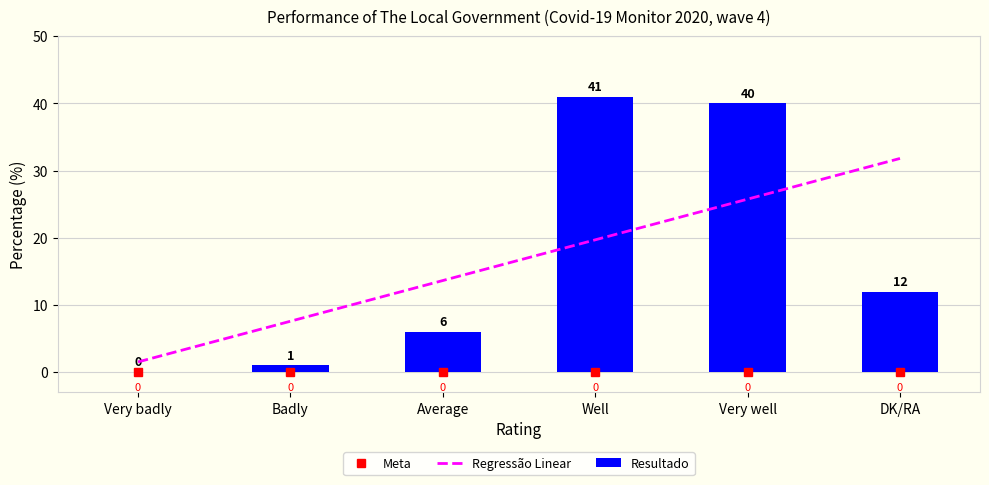

Between Badly and Average, which is larger?

Average